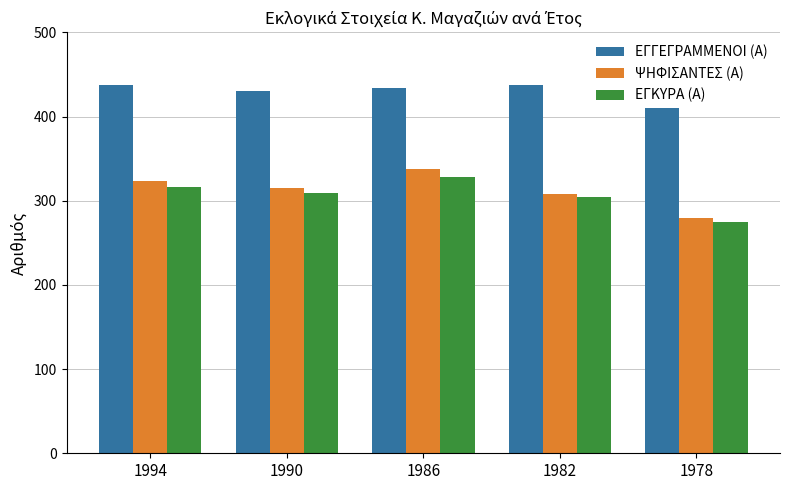

At which label does ΨΗΦΙΣΑΝΤΕΣ (Α) reach its minimum?

1978